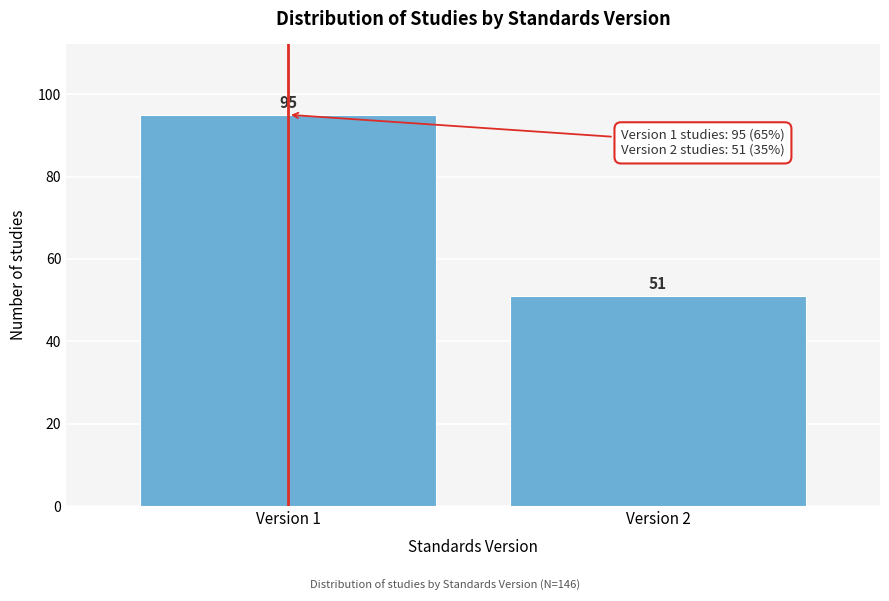

Reading right to left, transcribe all the data shown in this chart.

Version 2=51	Version 1=95